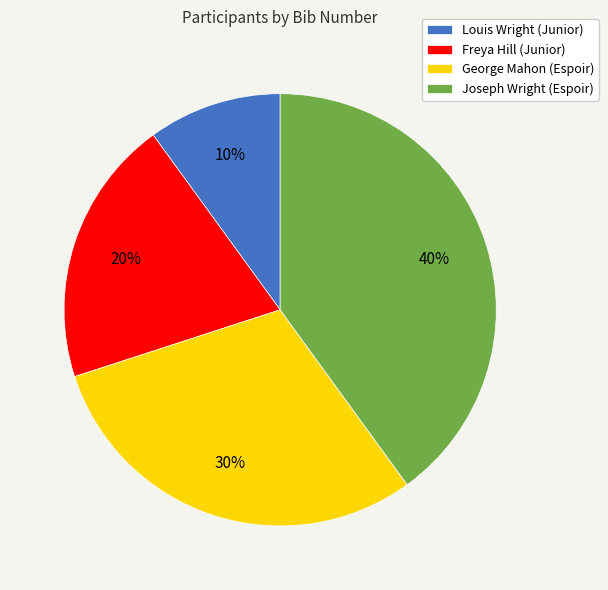

To the nearest percent, what portion does George Mahon (Espoir) represent?

30%